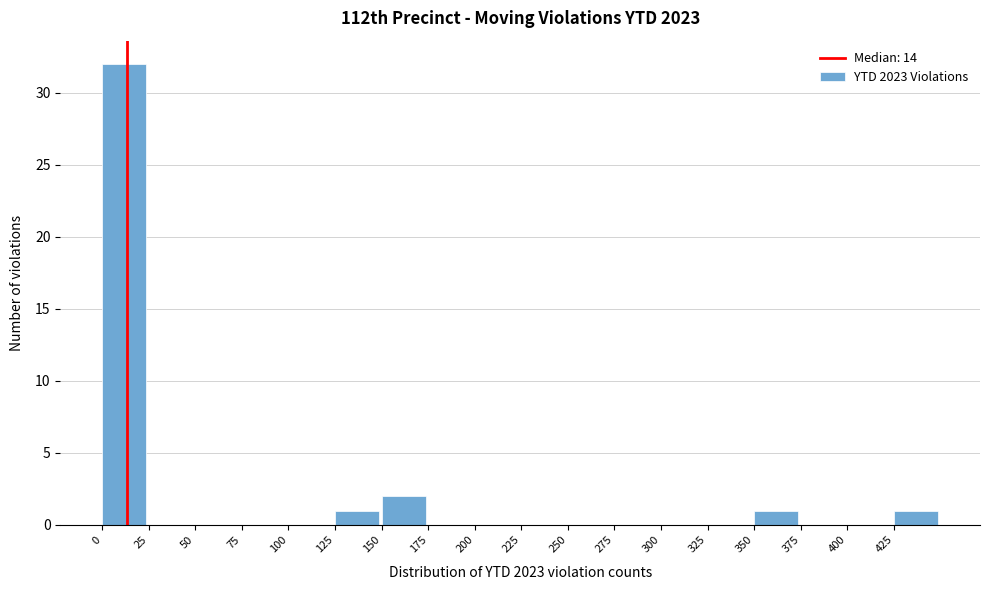

Which range on the x-axis has the tallest bar?

0 to 25